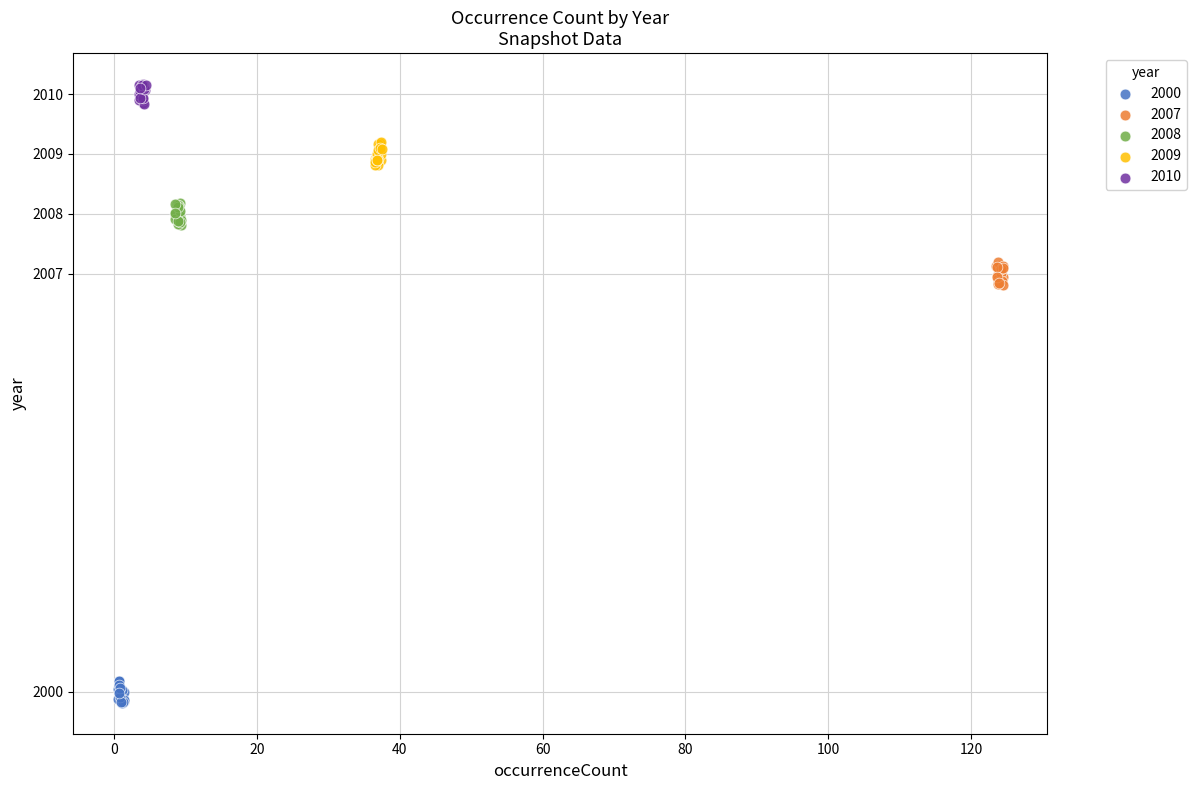

Which series contains the highest Y value?

2010